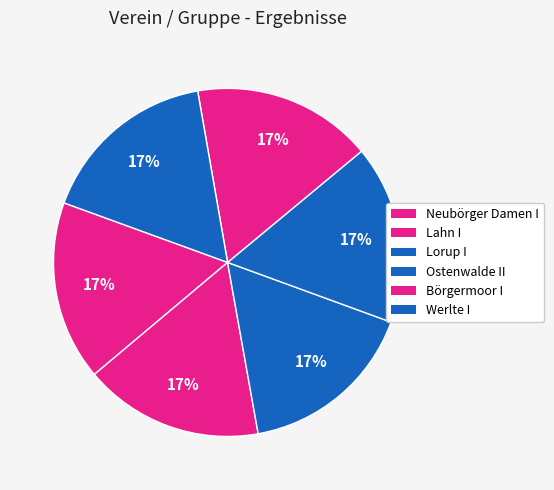

How many segments does this pie chart have?

6